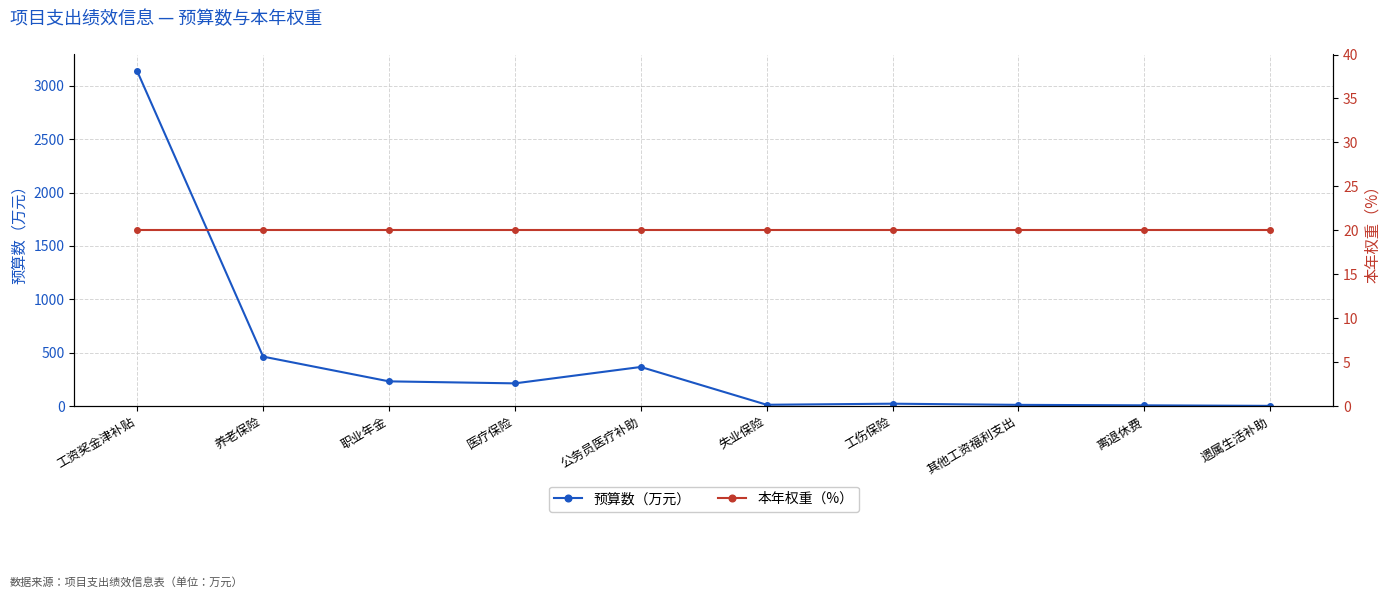

What is the smallest value displayed?

2.2